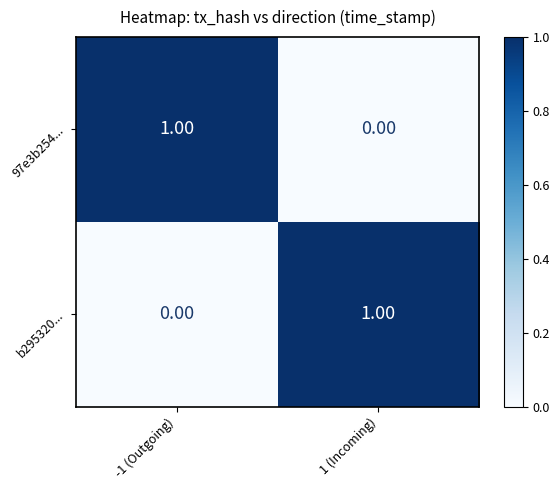

Rank the series at 1 (Incoming) from lowest to highest value.

97e3b254..., b295320...